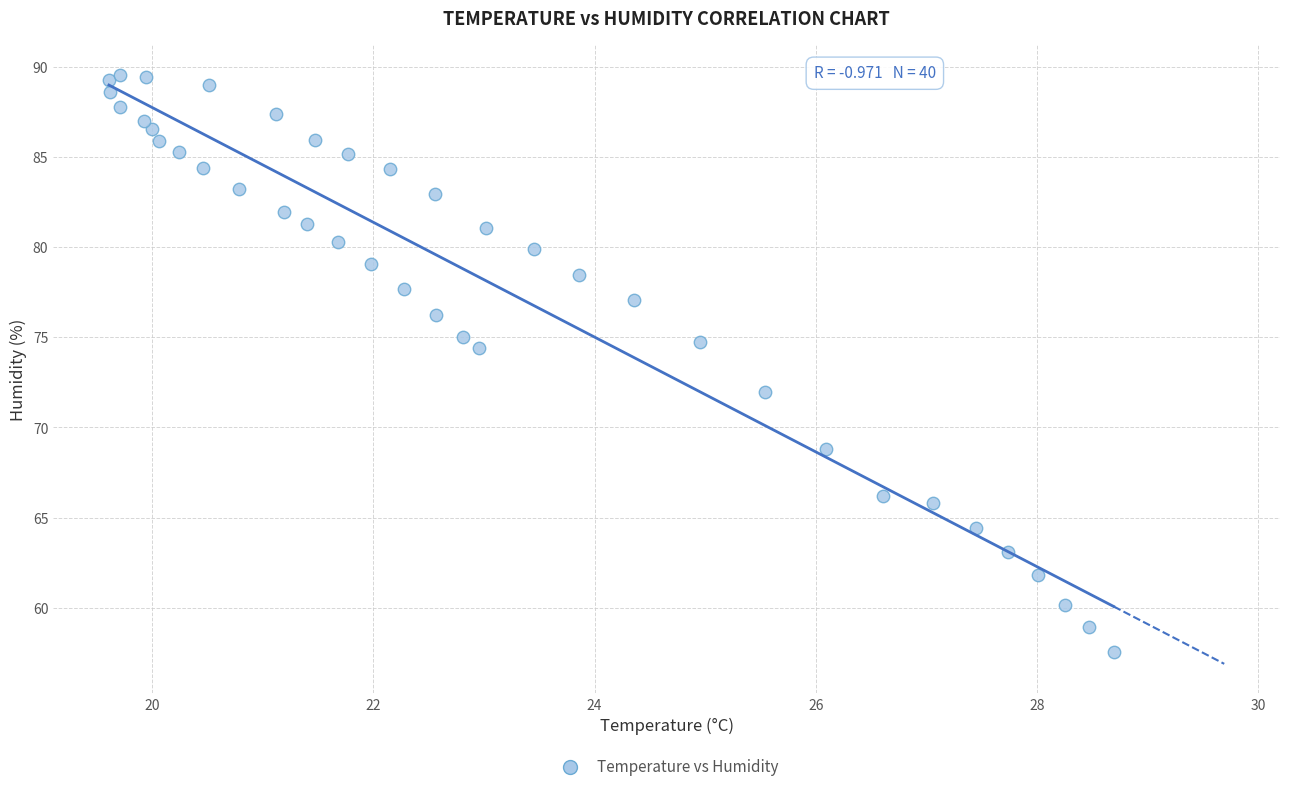

What Y value in the scatter plot is closest to 73?

72.0